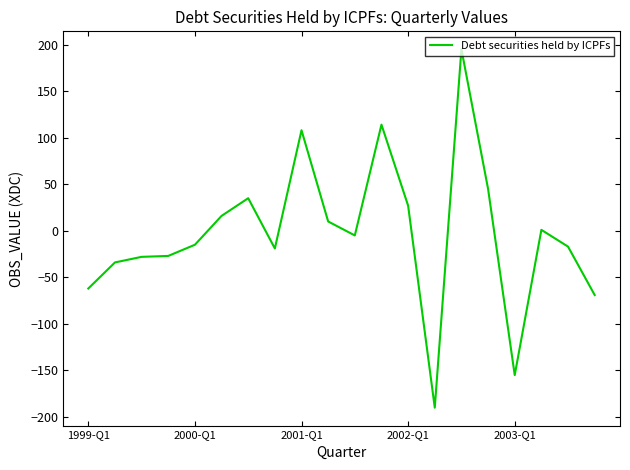

What is the difference between the maximum and minimum values?

385